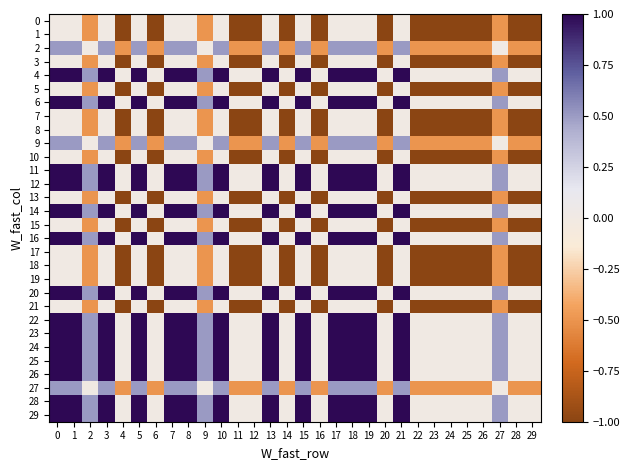

Reading left to right, extract all data points from this chart.

0: 0=0.0	1=0.0	2=-0.5	3=0.0	4=-1.0	5=0.0	6=-1.0	7=0.0	8=0.0	9=-0.5	10=0.0	11=-1.0	12=-1.0	13=0.0	14=-1.0	15=0.0	16=-1.0	17=0.0	18=0.0	19=0.0	20=-1.0	21=0.0	22=-1.0	23=-1.0	24=-1.0	25=-1.0	26=-1.0	27=-0.5	28=-1.0	29=-1.0
1: 0=0.0	1=0.0	2=-0.5	3=0.0	4=-1.0	5=0.0	6=-1.0	7=0.0	8=0.0	9=-0.5	10=0.0	11=-1.0	12=-1.0	13=0.0	14=-1.0	15=0.0	16=-1.0	17=0.0	18=0.0	19=0.0	20=-1.0	21=0.0	22=-1.0	23=-1.0	24=-1.0	25=-1.0	26=-1.0	27=-0.5	28=-1.0	29=-1.0
2: 0=0.5	1=0.5	2=0.0	3=0.5	4=-0.5	5=0.5	6=-0.5	7=0.5	8=0.5	9=0.0	10=0.5	11=-0.5	12=-0.5	13=0.5	14=-0.5	15=0.5	16=-0.5	17=0.5	18=0.5	19=0.5	20=-0.5	21=0.5	22=-0.5	23=-0.5	24=-0.5	25=-0.5	26=-0.5	27=0.0	28=-0.5	29=-0.5
3: 0=0.0	1=0.0	2=-0.5	3=0.0	4=-1.0	5=0.0	6=-1.0	7=0.0	8=0.0	9=-0.5	10=0.0	11=-1.0	12=-1.0	13=0.0	14=-1.0	15=0.0	16=-1.0	17=0.0	18=0.0	19=0.0	20=-1.0	21=0.0	22=-1.0	23=-1.0	24=-1.0	25=-1.0	26=-1.0	27=-0.5	28=-1.0	29=-1.0
4: 0=1.0	1=1.0	2=0.5	3=1.0	4=0.0	5=1.0	6=0.0	7=1.0	8=1.0	9=0.5	10=1.0	11=0.0	12=0.0	13=1.0	14=0.0	15=1.0	16=0.0	17=1.0	18=1.0	19=1.0	20=0.0	21=1.0	22=0.0	23=0.0	24=0.0	25=0.0	26=0.0	27=0.5	28=0.0	29=0.0
5: 0=0.0	1=0.0	2=-0.5	3=0.0	4=-1.0	5=0.0	6=-1.0	7=0.0	8=0.0	9=-0.5	10=0.0	11=-1.0	12=-1.0	13=0.0	14=-1.0	15=0.0	16=-1.0	17=0.0	18=0.0	19=0.0	20=-1.0	21=0.0	22=-1.0	23=-1.0	24=-1.0	25=-1.0	26=-1.0	27=-0.5	28=-1.0	29=-1.0
6: 0=1.0	1=1.0	2=0.5	3=1.0	4=0.0	5=1.0	6=0.0	7=1.0	8=1.0	9=0.5	10=1.0	11=0.0	12=0.0	13=1.0	14=0.0	15=1.0	16=0.0	17=1.0	18=1.0	19=1.0	20=0.0	21=1.0	22=0.0	23=0.0	24=0.0	25=0.0	26=0.0	27=0.5	28=0.0	29=0.0
7: 0=0.0	1=0.0	2=-0.5	3=0.0	4=-1.0	5=0.0	6=-1.0	7=0.0	8=0.0	9=-0.5	10=0.0	11=-1.0	12=-1.0	13=0.0	14=-1.0	15=0.0	16=-1.0	17=0.0	18=0.0	19=0.0	20=-1.0	21=0.0	22=-1.0	23=-1.0	24=-1.0	25=-1.0	26=-1.0	27=-0.5	28=-1.0	29=-1.0
8: 0=0.0	1=0.0	2=-0.5	3=0.0	4=-1.0	5=0.0	6=-1.0	7=0.0	8=0.0	9=-0.5	10=0.0	11=-1.0	12=-1.0	13=0.0	14=-1.0	15=0.0	16=-1.0	17=0.0	18=0.0	19=0.0	20=-1.0	21=0.0	22=-1.0	23=-1.0	24=-1.0	25=-1.0	26=-1.0	27=-0.5	28=-1.0	29=-1.0
9: 0=0.5	1=0.5	2=0.0	3=0.5	4=-0.5	5=0.5	6=-0.5	7=0.5	8=0.5	9=0.0	10=0.5	11=-0.5	12=-0.5	13=0.5	14=-0.5	15=0.5	16=-0.5	17=0.5	18=0.5	19=0.5	20=-0.5	21=0.5	22=-0.5	23=-0.5	24=-0.5	25=-0.5	26=-0.5	27=0.0	28=-0.5	29=-0.5
10: 0=0.0	1=0.0	2=-0.5	3=0.0	4=-1.0	5=0.0	6=-1.0	7=0.0	8=0.0	9=-0.5	10=0.0	11=-1.0	12=-1.0	13=0.0	14=-1.0	15=0.0	16=-1.0	17=0.0	18=0.0	19=0.0	20=-1.0	21=0.0	22=-1.0	23=-1.0	24=-1.0	25=-1.0	26=-1.0	27=-0.5	28=-1.0	29=-1.0
11: 0=1.0	1=1.0	2=0.5	3=1.0	4=0.0	5=1.0	6=0.0	7=1.0	8=1.0	9=0.5	10=1.0	11=0.0	12=0.0	13=1.0	14=0.0	15=1.0	16=0.0	17=1.0	18=1.0	19=1.0	20=0.0	21=1.0	22=0.0	23=0.0	24=0.0	25=0.0	26=0.0	27=0.5	28=0.0	29=0.0
12: 0=1.0	1=1.0	2=0.5	3=1.0	4=0.0	5=1.0	6=0.0	7=1.0	8=1.0	9=0.5	10=1.0	11=0.0	12=0.0	13=1.0	14=0.0	15=1.0	16=0.0	17=1.0	18=1.0	19=1.0	20=0.0	21=1.0	22=0.0	23=0.0	24=0.0	25=0.0	26=0.0	27=0.5	28=0.0	29=0.0
13: 0=0.0	1=0.0	2=-0.5	3=0.0	4=-1.0	5=0.0	6=-1.0	7=0.0	8=0.0	9=-0.5	10=0.0	11=-1.0	12=-1.0	13=0.0	14=-1.0	15=0.0	16=-1.0	17=0.0	18=0.0	19=0.0	20=-1.0	21=0.0	22=-1.0	23=-1.0	24=-1.0	25=-1.0	26=-1.0	27=-0.5	28=-1.0	29=-1.0
14: 0=1.0	1=1.0	2=0.5	3=1.0	4=0.0	5=1.0	6=0.0	7=1.0	8=1.0	9=0.5	10=1.0	11=0.0	12=0.0	13=1.0	14=0.0	15=1.0	16=0.0	17=1.0	18=1.0	19=1.0	20=0.0	21=1.0	22=0.0	23=0.0	24=0.0	25=0.0	26=0.0	27=0.5	28=0.0	29=0.0
15: 0=0.0	1=0.0	2=-0.5	3=0.0	4=-1.0	5=0.0	6=-1.0	7=0.0	8=0.0	9=-0.5	10=0.0	11=-1.0	12=-1.0	13=0.0	14=-1.0	15=0.0	16=-1.0	17=0.0	18=0.0	19=0.0	20=-1.0	21=0.0	22=-1.0	23=-1.0	24=-1.0	25=-1.0	26=-1.0	27=-0.5	28=-1.0	29=-1.0
16: 0=1.0	1=1.0	2=0.5	3=1.0	4=0.0	5=1.0	6=0.0	7=1.0	8=1.0	9=0.5	10=1.0	11=0.0	12=0.0	13=1.0	14=0.0	15=1.0	16=0.0	17=1.0	18=1.0	19=1.0	20=0.0	21=1.0	22=0.0	23=0.0	24=0.0	25=0.0	26=0.0	27=0.5	28=0.0	29=0.0
17: 0=0.0	1=0.0	2=-0.5	3=0.0	4=-1.0	5=0.0	6=-1.0	7=0.0	8=0.0	9=-0.5	10=0.0	11=-1.0	12=-1.0	13=0.0	14=-1.0	15=0.0	16=-1.0	17=0.0	18=0.0	19=0.0	20=-1.0	21=0.0	22=-1.0	23=-1.0	24=-1.0	25=-1.0	26=-1.0	27=-0.5	28=-1.0	29=-1.0
18: 0=0.0	1=0.0	2=-0.5	3=0.0	4=-1.0	5=0.0	6=-1.0	7=0.0	8=0.0	9=-0.5	10=0.0	11=-1.0	12=-1.0	13=0.0	14=-1.0	15=0.0	16=-1.0	17=0.0	18=0.0	19=0.0	20=-1.0	21=0.0	22=-1.0	23=-1.0	24=-1.0	25=-1.0	26=-1.0	27=-0.5	28=-1.0	29=-1.0
19: 0=0.0	1=0.0	2=-0.5	3=0.0	4=-1.0	5=0.0	6=-1.0	7=0.0	8=0.0	9=-0.5	10=0.0	11=-1.0	12=-1.0	13=0.0	14=-1.0	15=0.0	16=-1.0	17=0.0	18=0.0	19=0.0	20=-1.0	21=0.0	22=-1.0	23=-1.0	24=-1.0	25=-1.0	26=-1.0	27=-0.5	28=-1.0	29=-1.0
20: 0=1.0	1=1.0	2=0.5	3=1.0	4=0.0	5=1.0	6=0.0	7=1.0	8=1.0	9=0.5	10=1.0	11=0.0	12=0.0	13=1.0	14=0.0	15=1.0	16=0.0	17=1.0	18=1.0	19=1.0	20=0.0	21=1.0	22=0.0	23=0.0	24=0.0	25=0.0	26=0.0	27=0.5	28=0.0	29=0.0
21: 0=0.0	1=0.0	2=-0.5	3=0.0	4=-1.0	5=0.0	6=-1.0	7=0.0	8=0.0	9=-0.5	10=0.0	11=-1.0	12=-1.0	13=0.0	14=-1.0	15=0.0	16=-1.0	17=0.0	18=0.0	19=0.0	20=-1.0	21=0.0	22=-1.0	23=-1.0	24=-1.0	25=-1.0	26=-1.0	27=-0.5	28=-1.0	29=-1.0
22: 0=1.0	1=1.0	2=0.5	3=1.0	4=0.0	5=1.0	6=0.0	7=1.0	8=1.0	9=0.5	10=1.0	11=0.0	12=0.0	13=1.0	14=0.0	15=1.0	16=0.0	17=1.0	18=1.0	19=1.0	20=0.0	21=1.0	22=0.0	23=0.0	24=0.0	25=0.0	26=0.0	27=0.5	28=0.0	29=0.0
23: 0=1.0	1=1.0	2=0.5	3=1.0	4=0.0	5=1.0	6=0.0	7=1.0	8=1.0	9=0.5	10=1.0	11=0.0	12=0.0	13=1.0	14=0.0	15=1.0	16=0.0	17=1.0	18=1.0	19=1.0	20=0.0	21=1.0	22=0.0	23=0.0	24=0.0	25=0.0	26=0.0	27=0.5	28=0.0	29=0.0
24: 0=1.0	1=1.0	2=0.5	3=1.0	4=0.0	5=1.0	6=0.0	7=1.0	8=1.0	9=0.5	10=1.0	11=0.0	12=0.0	13=1.0	14=0.0	15=1.0	16=0.0	17=1.0	18=1.0	19=1.0	20=0.0	21=1.0	22=0.0	23=0.0	24=0.0	25=0.0	26=0.0	27=0.5	28=0.0	29=0.0
25: 0=1.0	1=1.0	2=0.5	3=1.0	4=0.0	5=1.0	6=0.0	7=1.0	8=1.0	9=0.5	10=1.0	11=0.0	12=0.0	13=1.0	14=0.0	15=1.0	16=0.0	17=1.0	18=1.0	19=1.0	20=0.0	21=1.0	22=0.0	23=0.0	24=0.0	25=0.0	26=0.0	27=0.5	28=0.0	29=0.0
26: 0=1.0	1=1.0	2=0.5	3=1.0	4=0.0	5=1.0	6=0.0	7=1.0	8=1.0	9=0.5	10=1.0	11=0.0	12=0.0	13=1.0	14=0.0	15=1.0	16=0.0	17=1.0	18=1.0	19=1.0	20=0.0	21=1.0	22=0.0	23=0.0	24=0.0	25=0.0	26=0.0	27=0.5	28=0.0	29=0.0
27: 0=0.5	1=0.5	2=0.0	3=0.5	4=-0.5	5=0.5	6=-0.5	7=0.5	8=0.5	9=0.0	10=0.5	11=-0.5	12=-0.5	13=0.5	14=-0.5	15=0.5	16=-0.5	17=0.5	18=0.5	19=0.5	20=-0.5	21=0.5	22=-0.5	23=-0.5	24=-0.5	25=-0.5	26=-0.5	27=0.0	28=-0.5	29=-0.5
28: 0=1.0	1=1.0	2=0.5	3=1.0	4=0.0	5=1.0	6=0.0	7=1.0	8=1.0	9=0.5	10=1.0	11=0.0	12=0.0	13=1.0	14=0.0	15=1.0	16=0.0	17=1.0	18=1.0	19=1.0	20=0.0	21=1.0	22=0.0	23=0.0	24=0.0	25=0.0	26=0.0	27=0.5	28=0.0	29=0.0
29: 0=1.0	1=1.0	2=0.5	3=1.0	4=0.0	5=1.0	6=0.0	7=1.0	8=1.0	9=0.5	10=1.0	11=0.0	12=0.0	13=1.0	14=0.0	15=1.0	16=0.0	17=1.0	18=1.0	19=1.0	20=0.0	21=1.0	22=0.0	23=0.0	24=0.0	25=0.0	26=0.0	27=0.5	28=0.0	29=0.0